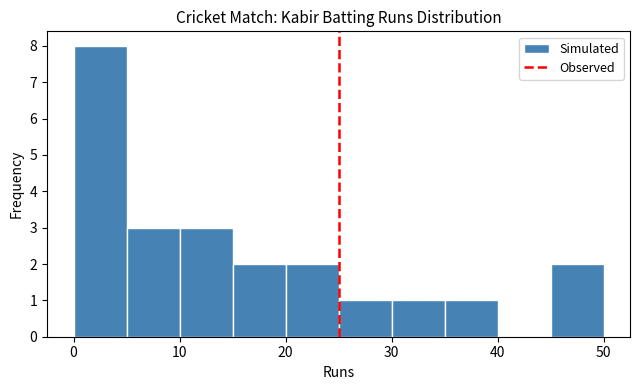

Over which range of the x-axis is the bar tallest?

0 to 5